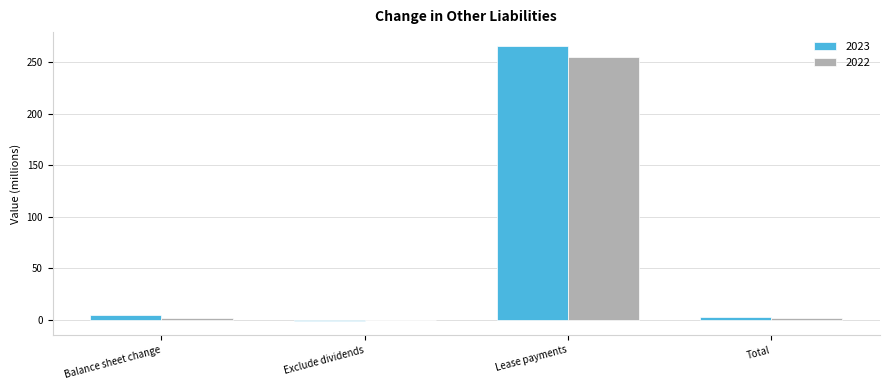

Is it true that 2022 equals 255.0 at Lease payments?

True